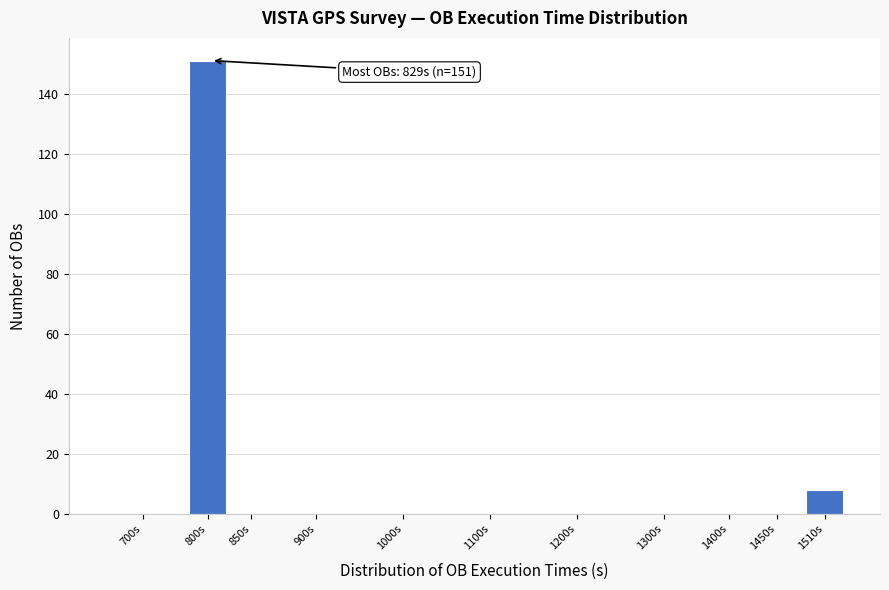

Reading left to right, transcribe all the data shown in this chart.

700s=0	800s=151	850s=0	900s=0	1000s=0	1100s=0	1200s=0	1300s=0	1400s=0	1450s=0	1510s=8